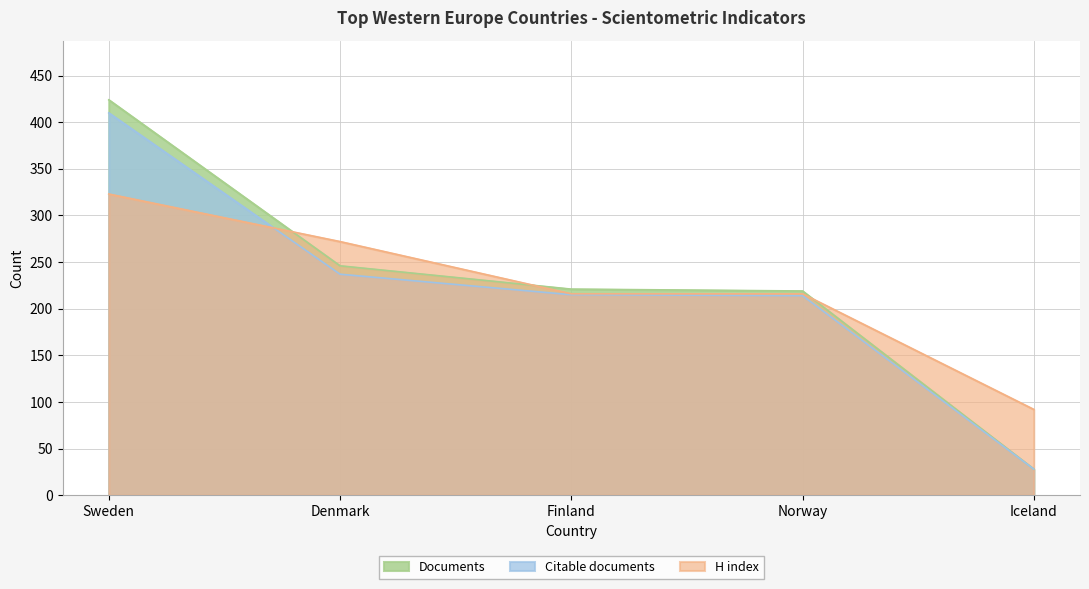

The value of Citable documents at Iceland is 49. True or false?

False